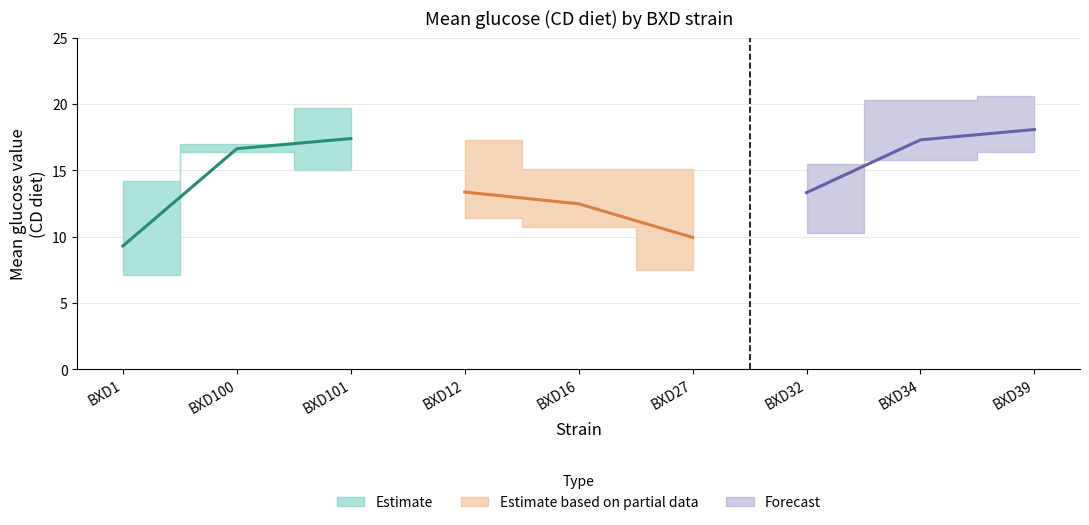

What value does the lower_value series have at BXD12?

11.4